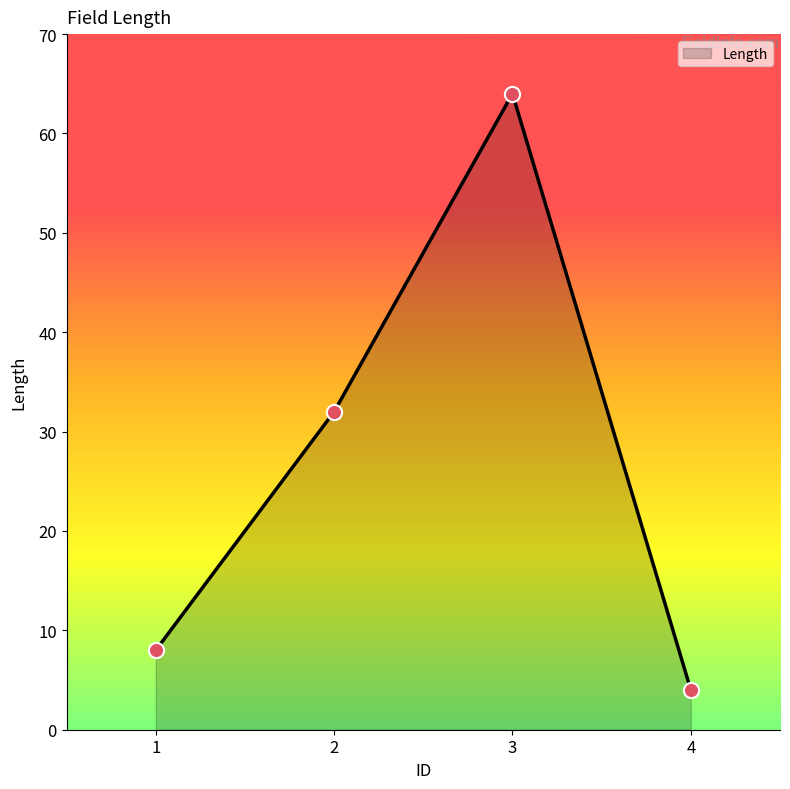

Which has a higher value, 2 or 3?

3